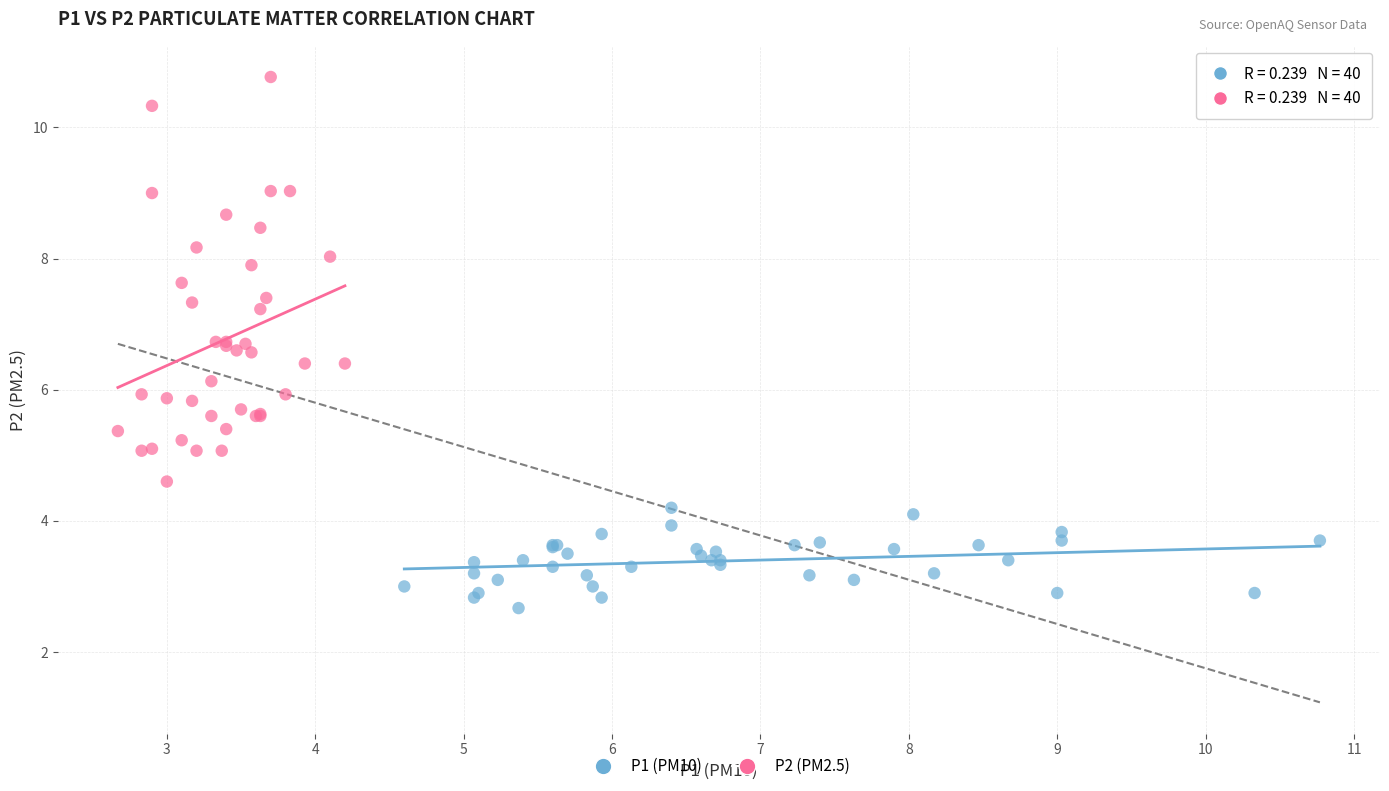

Which series has the widest spread of Y values?

P2 (PM2.5)